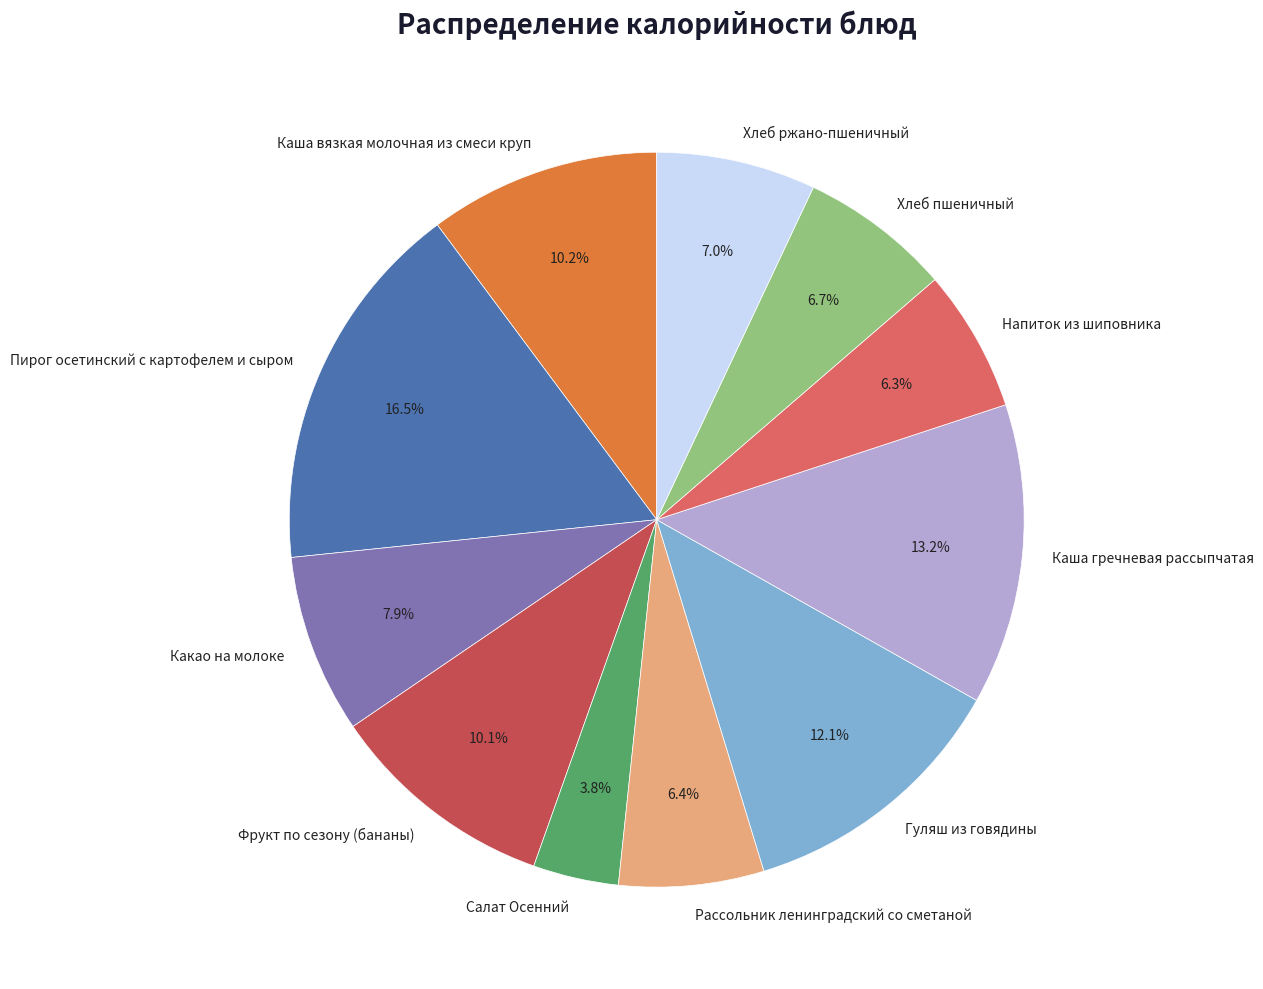

What is the largest slice in the pie chart?

Пирог осетинский с картофелем и сыром